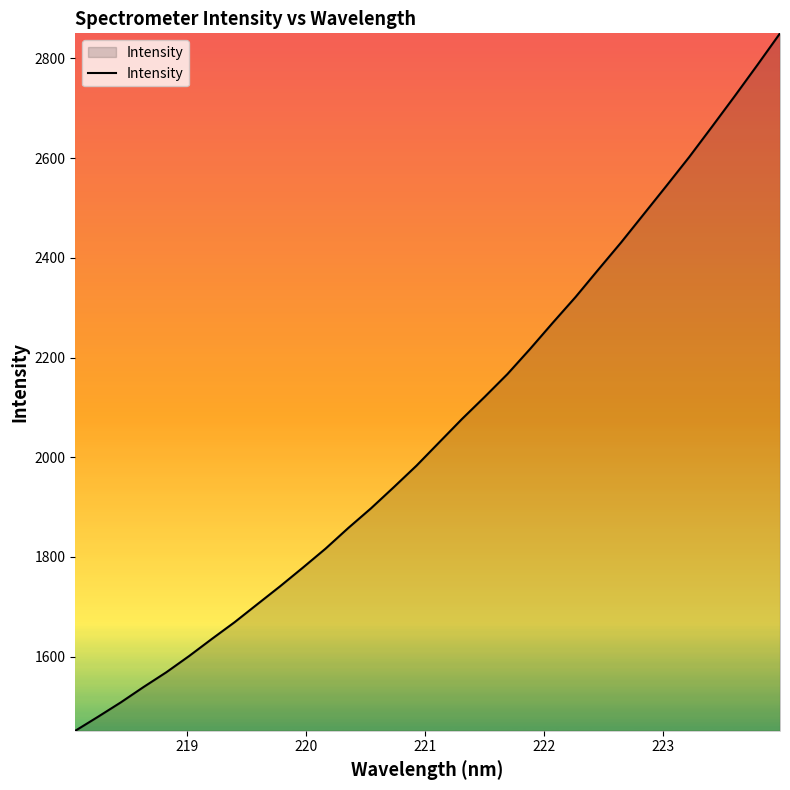

What is the maximum value shown in the chart?

2850.4